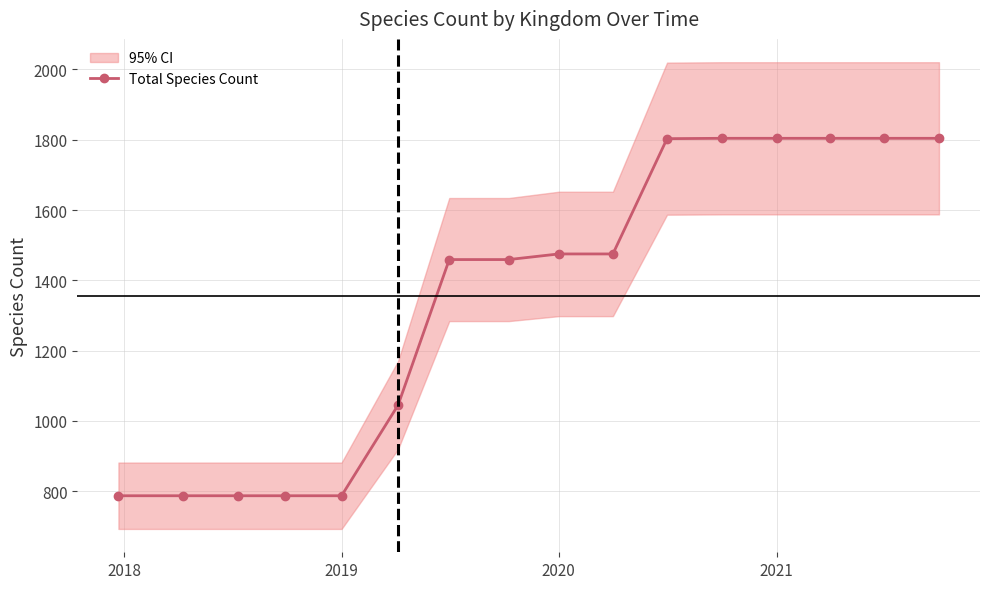

What is the maximum value for Total Species Count?

1804